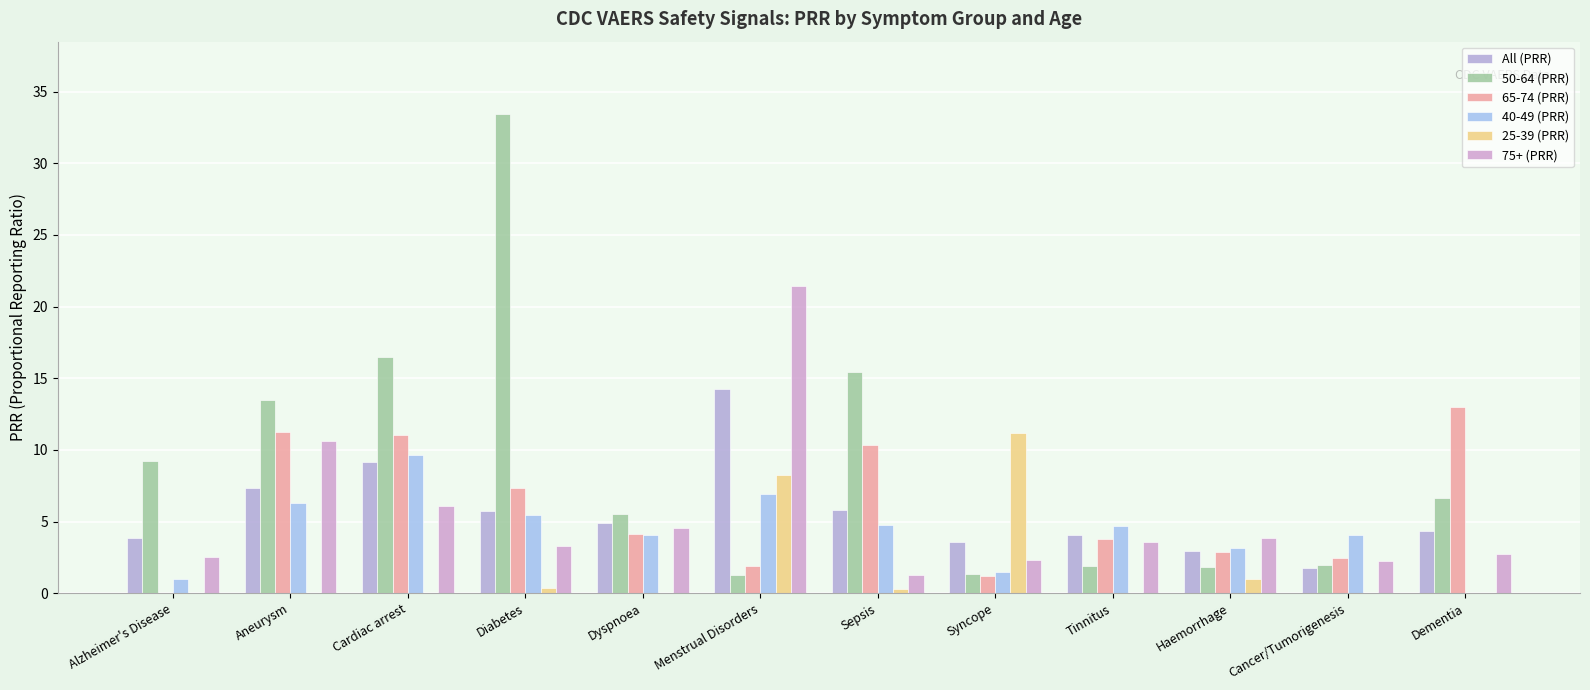

What are all the series names shown in the legend?

All (PRR), 50-64 (PRR), 65-74 (PRR), 40-49 (PRR), 25-39 (PRR), 75+ (PRR)